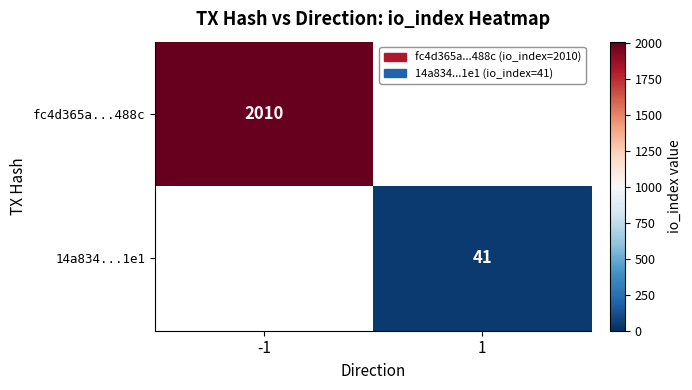

True or false: fc4d365a...488c has a value of 2851 at -1.

False